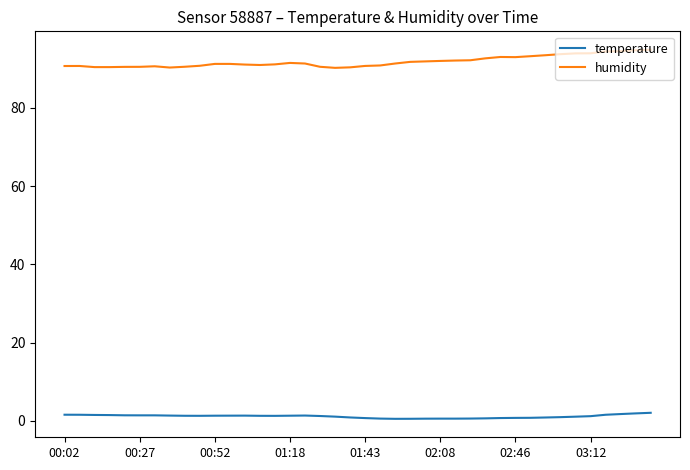

True or false: temperature and humidity cross at least once.

False